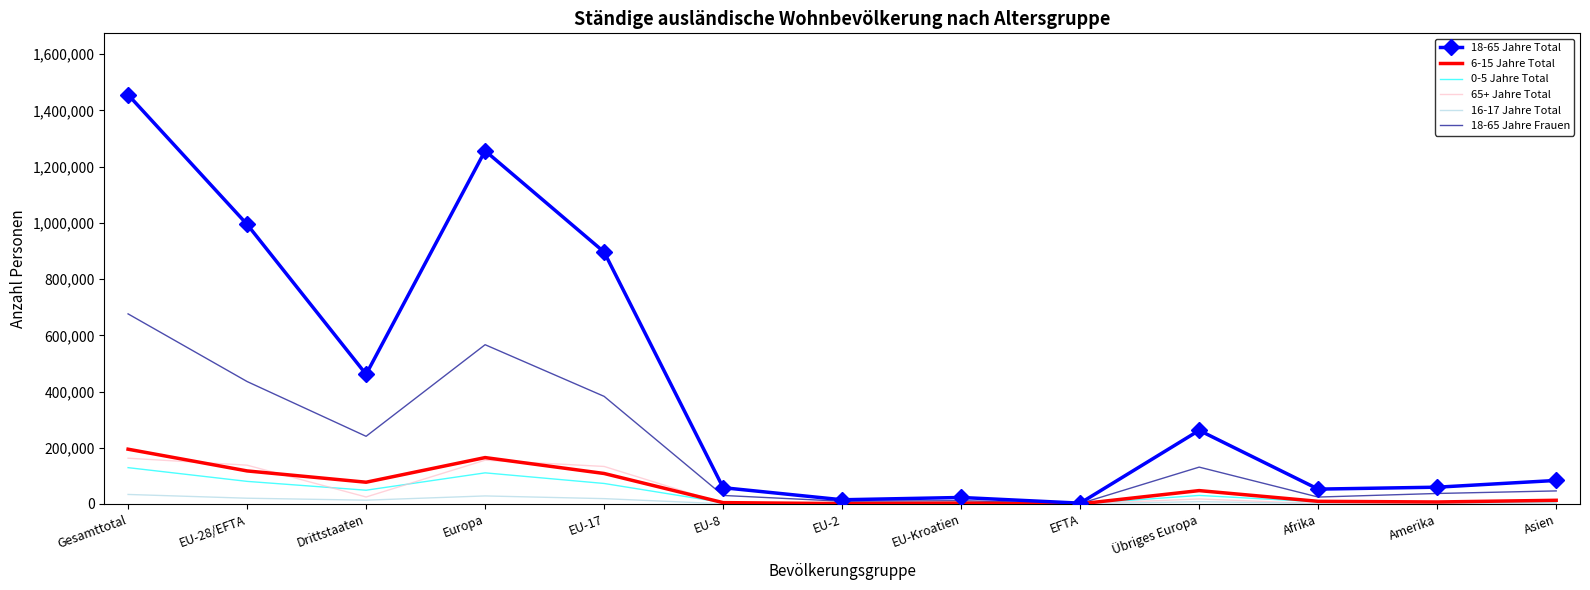

The 18-65 Jahre Total series shows 261721 at Übriges Europa. True or false?

True